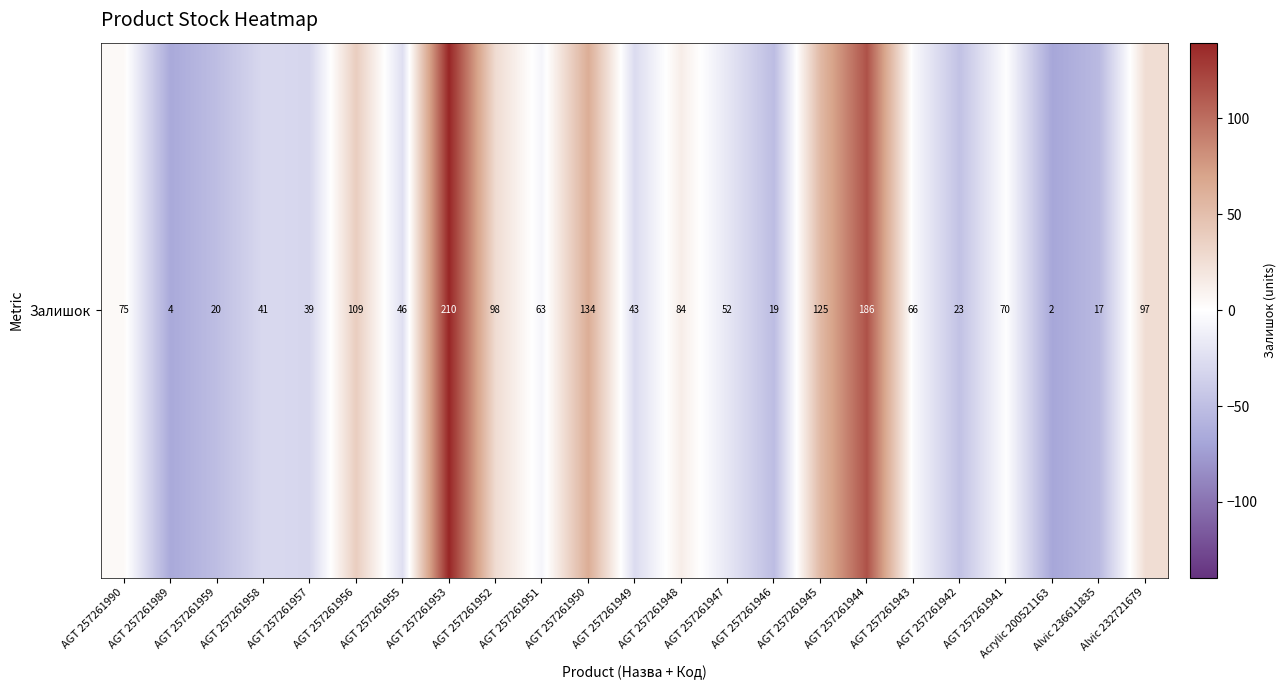

List the labels in order of value, smallest first.

Acrylic 200521163, AGT 257261989, Alvic 236611835, AGT 257261946, AGT 257261959, AGT 257261942, AGT 257261957, AGT 257261958, AGT 257261949, AGT 257261955, AGT 257261947, AGT 257261951, AGT 257261943, AGT 257261941, AGT 257261990, AGT 257261948, Alvic 232721679, AGT 257261952, AGT 257261956, AGT 257261945, AGT 257261950, AGT 257261944, AGT 257261953